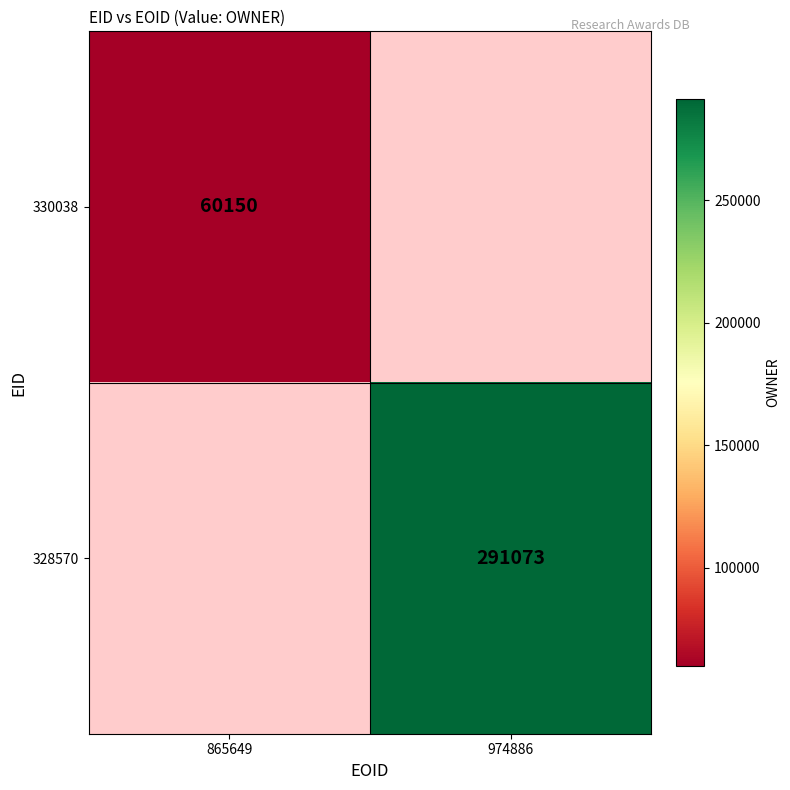

Is the value of 328570 at 974886 greater than the value of 330038 at 865649?

Yes